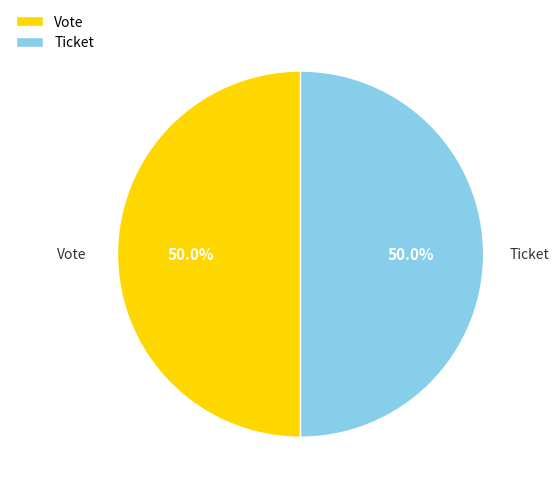

Do Ticket and Vote together represent more than half of the pie?

Yes